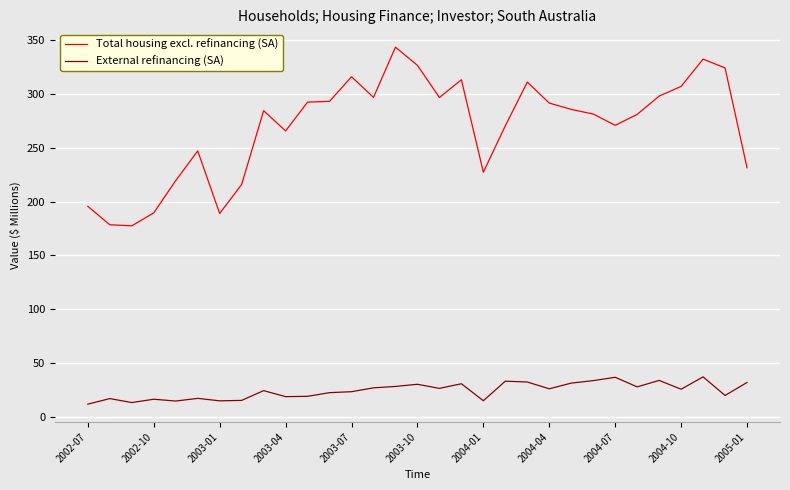

What is the sum of all External refinancing (SA) values?

750.7